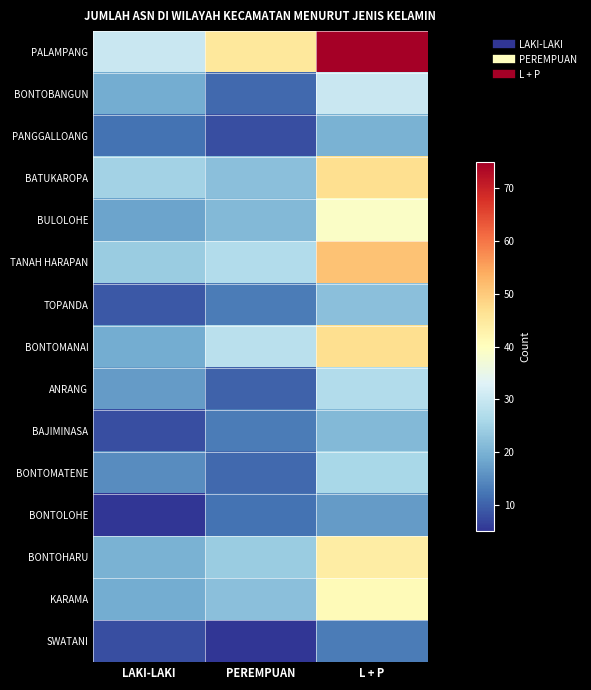

What is the total value across all series at L + P?

520